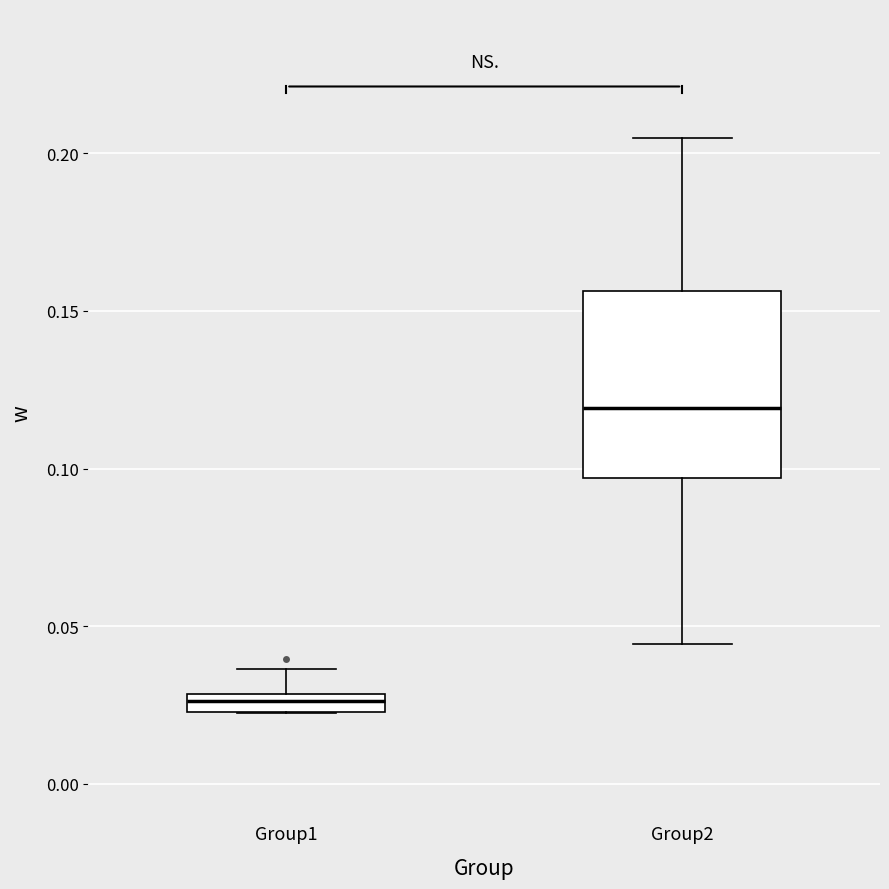

Where is the upper edge of the box for Group1 on the y-axis? The values are not printed on the chart, so give them approximately, as read against the axis.

0.030